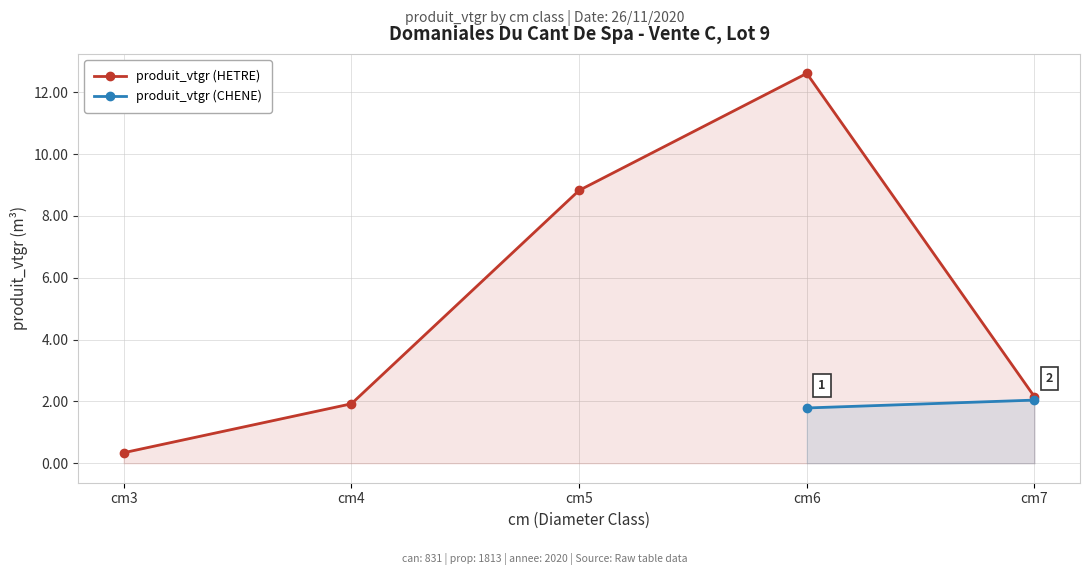

Where is produit_vtgr (HETRE) nearest to the value 6?

cm5